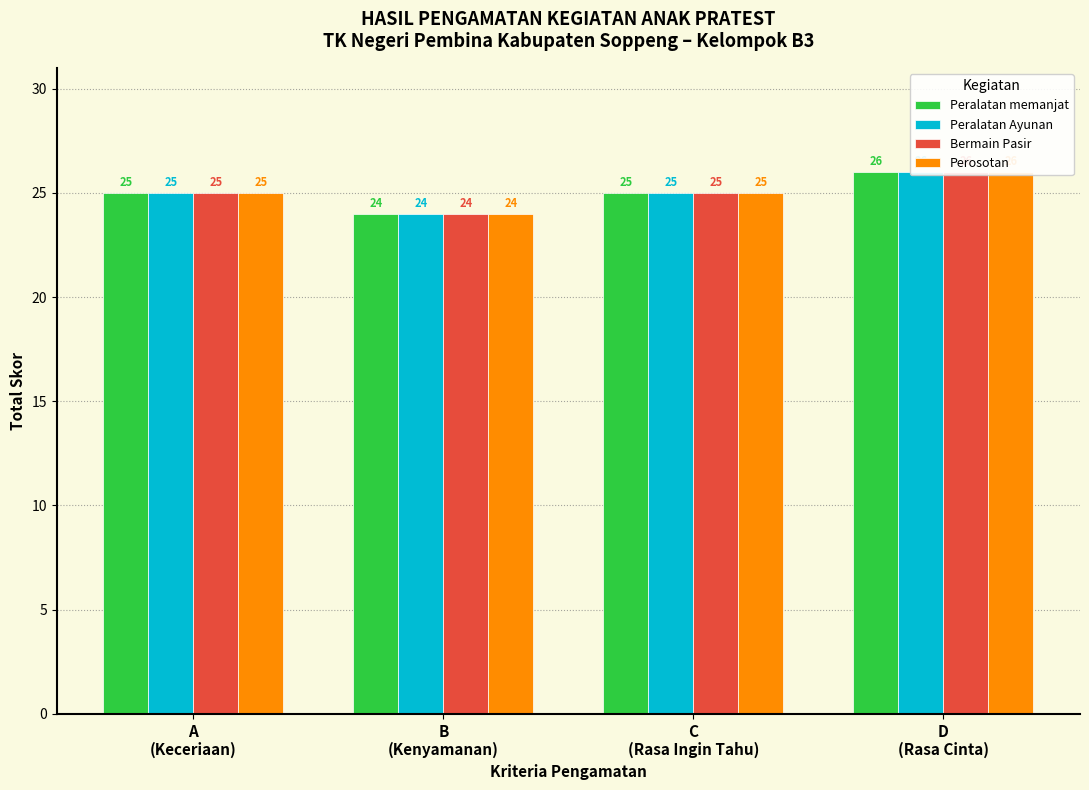

What is the sum of all Perosotan values?

100